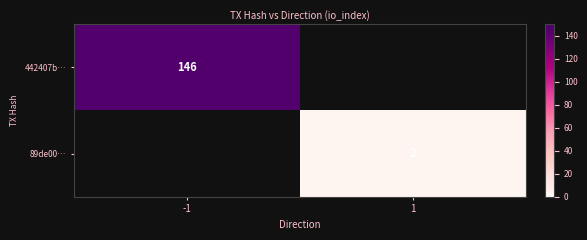

Is it true that 442407b… equals 252 at -1?

False